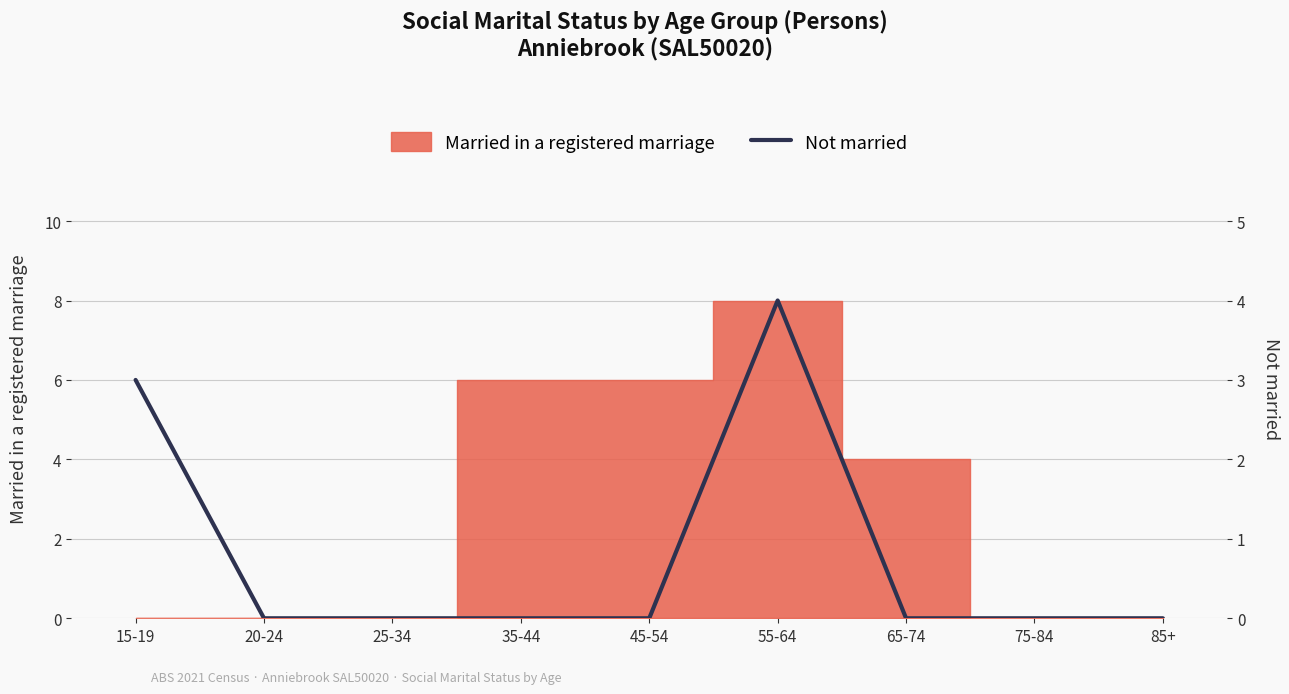

The value at 75-84 is 2. True or false?

False